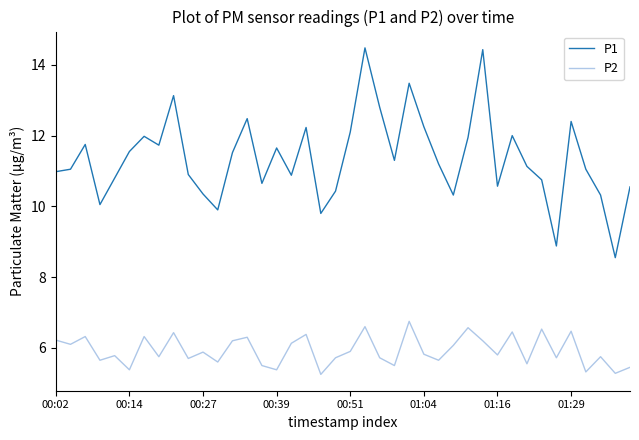

What is the difference between the maximum and second lowest values in the P1 series?

5.6